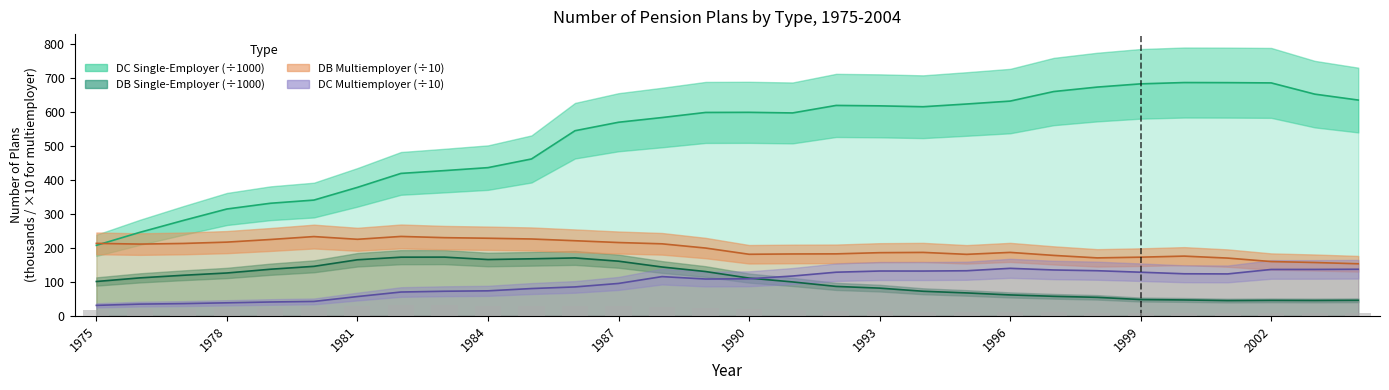

What is the difference between the maximum and second lowest values in the Defined Benefit (Single-Employer) series?

127.4